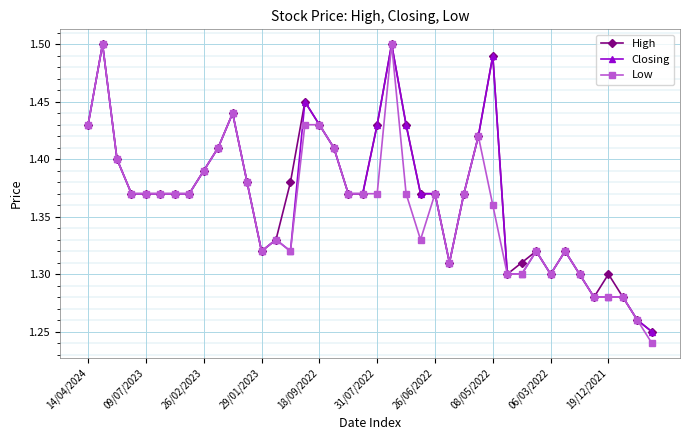

True or false: Low has more than 1 points higher than both neighbors.

True